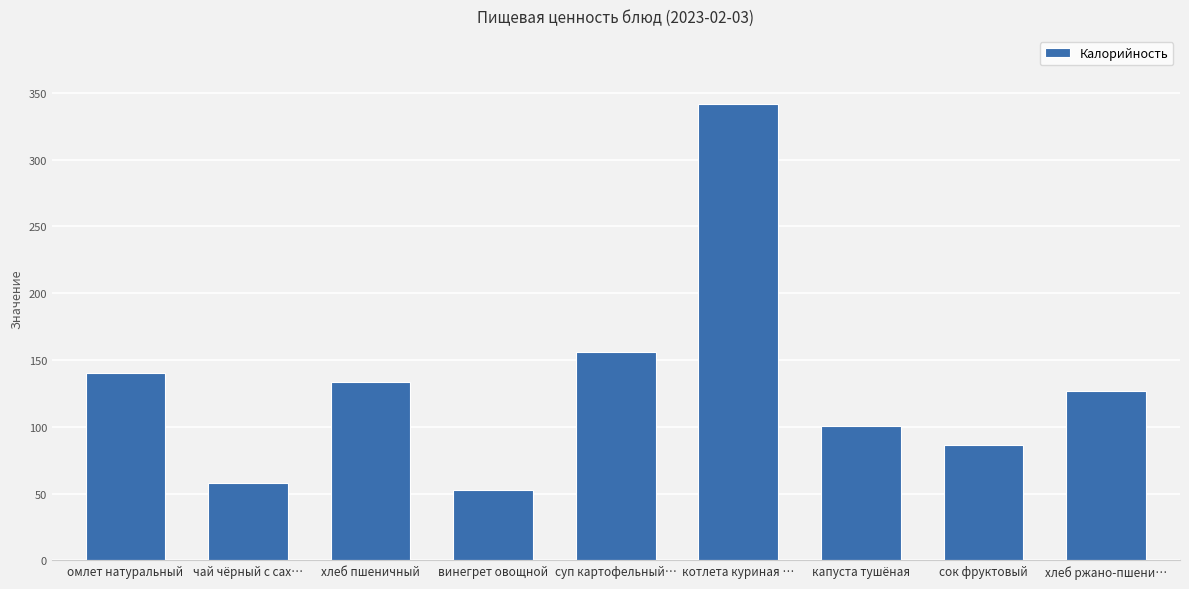

Which has a higher value, суп картофельный… or сок фруктовый?

суп картофельный…